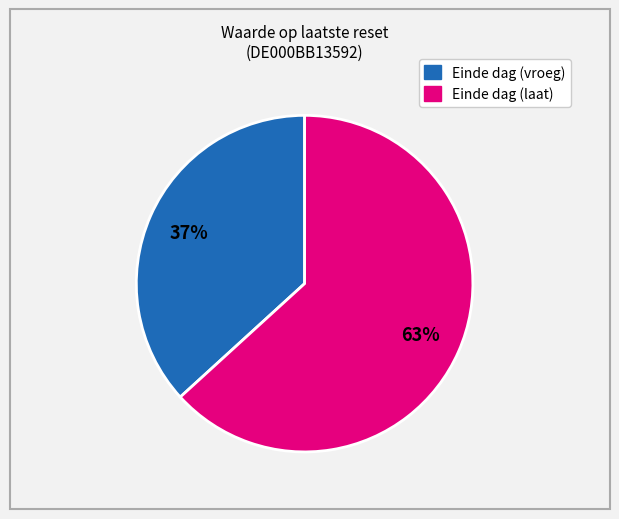

How many segments does this pie chart have?

2